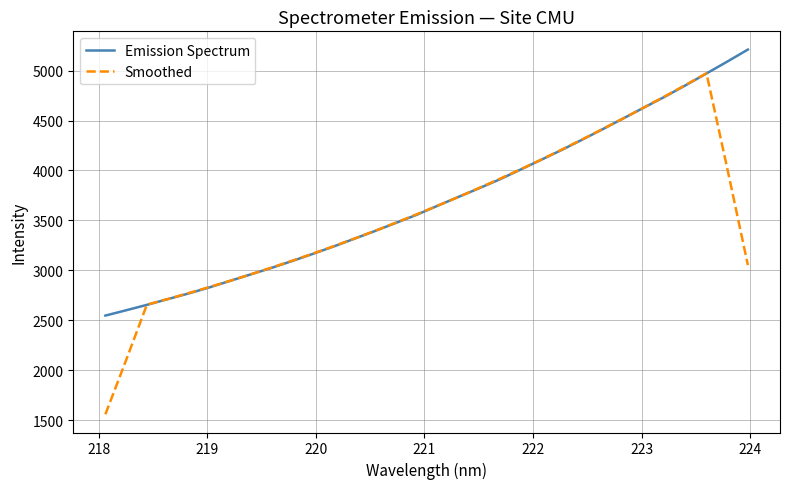

What is the minimum value for Smoothed?

1561.1